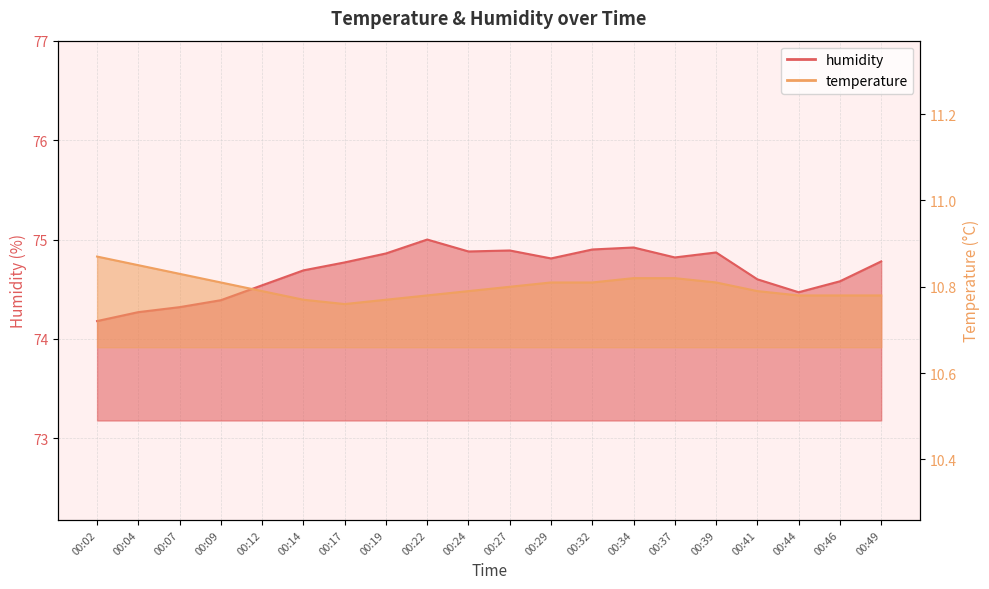

What is the value of the humidity point at the 4th from the left?

74.4